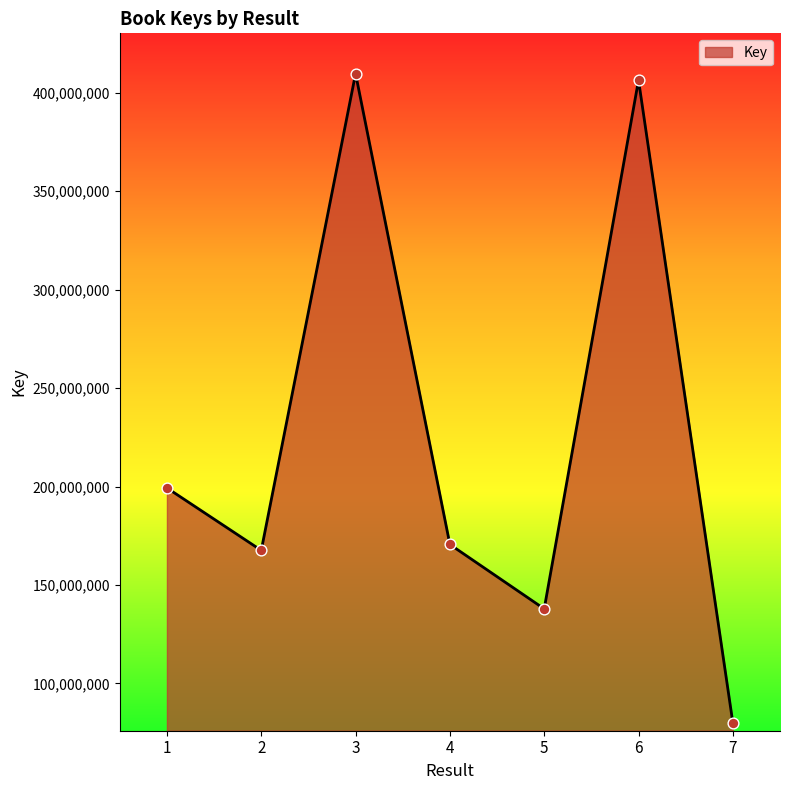

What is the change in value from 6 to 7?

-326520234